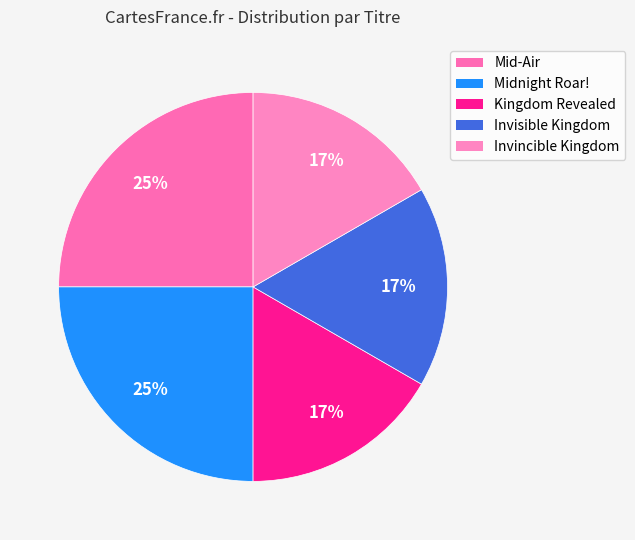

Count the number of slices in the pie.

5